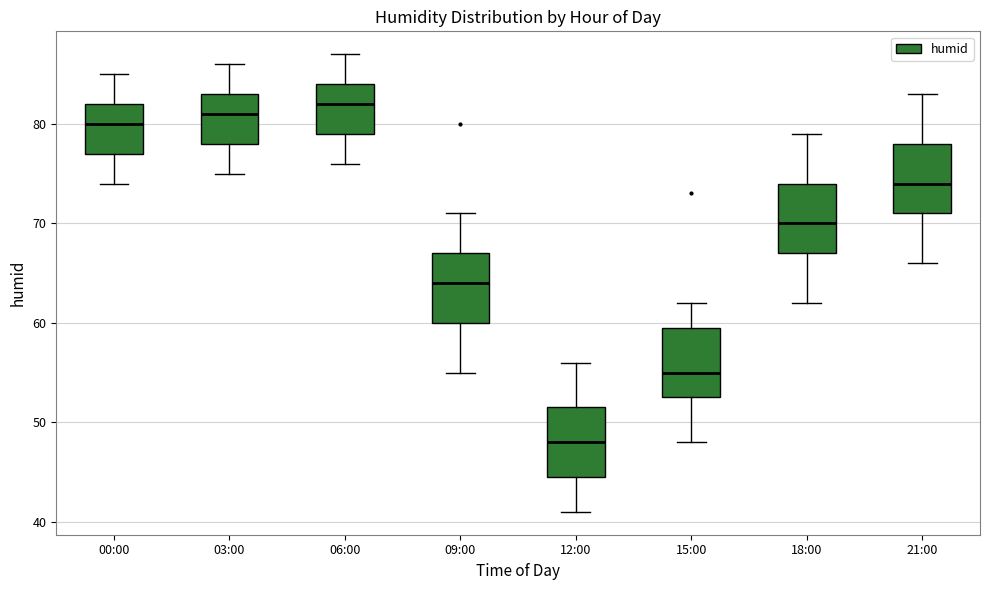

Reading left to right, transcribe this box plot: for each box, give where its median line is, the range the box spans, and where its two whiskers end, as read against the y-axis. The values are not printed on the chart, so give them approximately, as read against the axis.

00:00: median 80, box 77 to 82, whiskers 74 to 85
03:00: median 81, box 78 to 83, whiskers 75 to 86
06:00: median 82, box 79 to 84, whiskers 76 to 87
09:00: median 64, box 60 to 67, whiskers 55 to 71
12:00: median 48, box 45 to 52, whiskers 41 to 56
15:00: median 55, box 53 to 60, whiskers 48 to 62
18:00: median 70, box 67 to 74, whiskers 62 to 79
21:00: median 74, box 71 to 78, whiskers 66 to 83